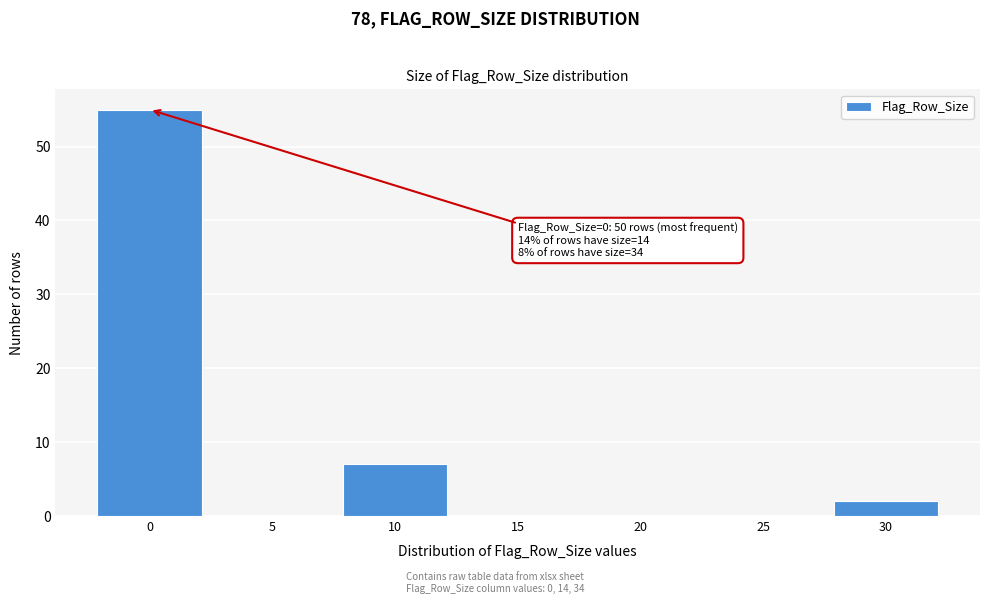

Reading left to right, what are all the values shown in this chart?

0=55	5=0	10=7	15=0	20=0	25=0	30=2